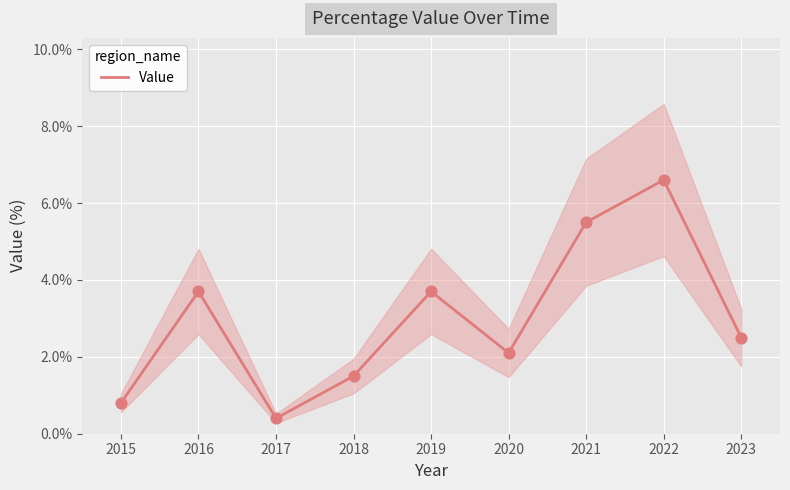

The Value series shows 0.4 at 2017. True or false?

True